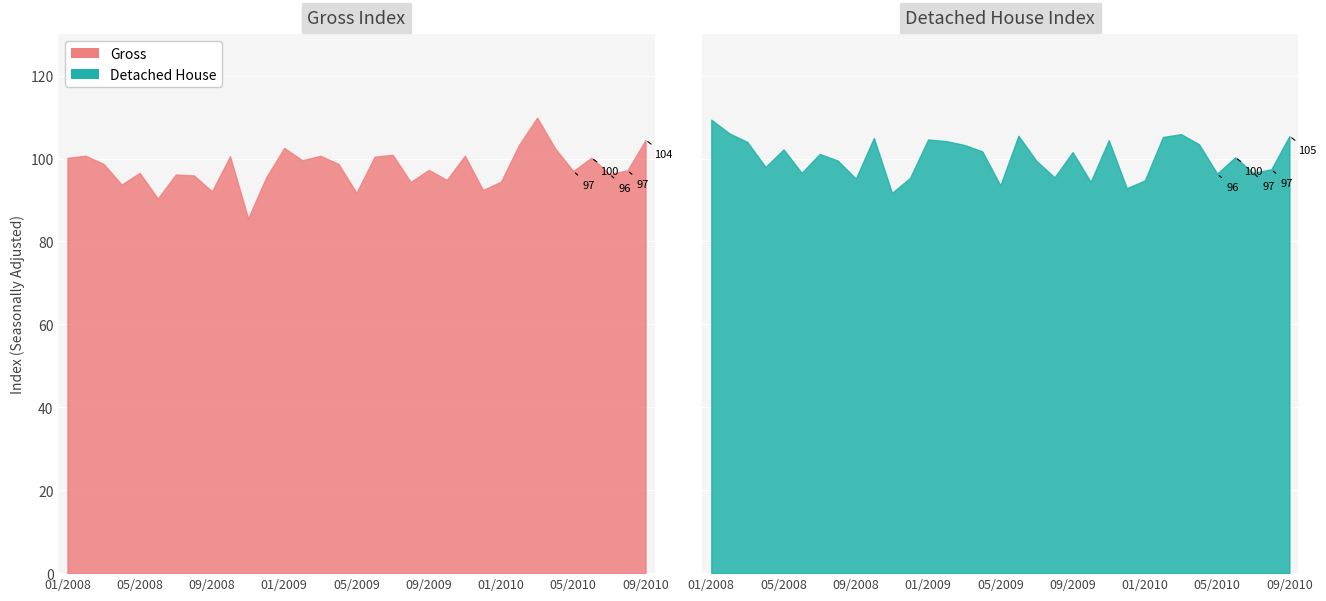

True or false: Gross and Detached House intersect in this chart.

True